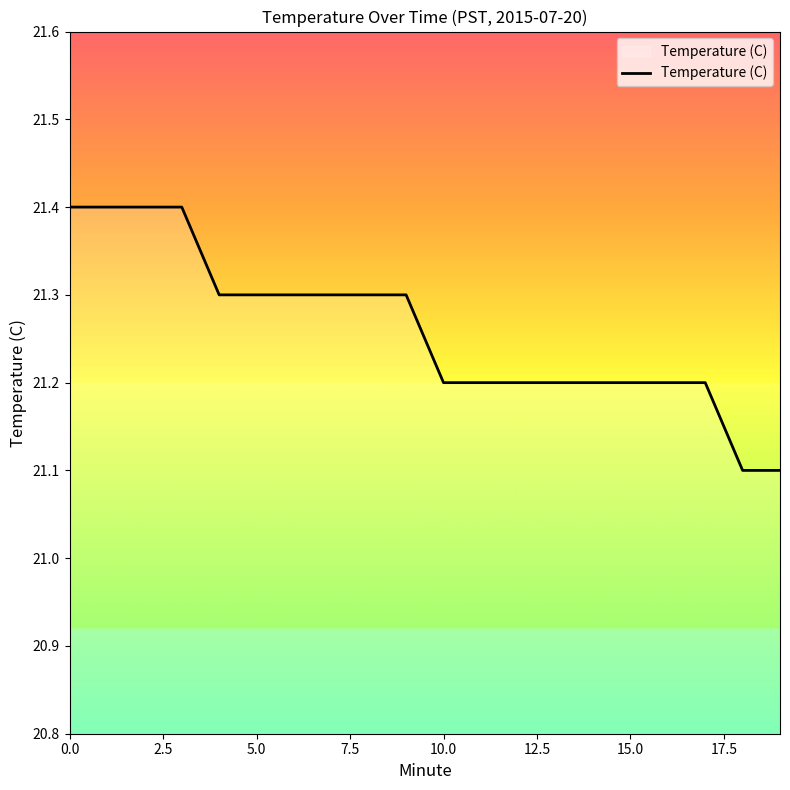

Is this an area chart (filled region under the line)?

No